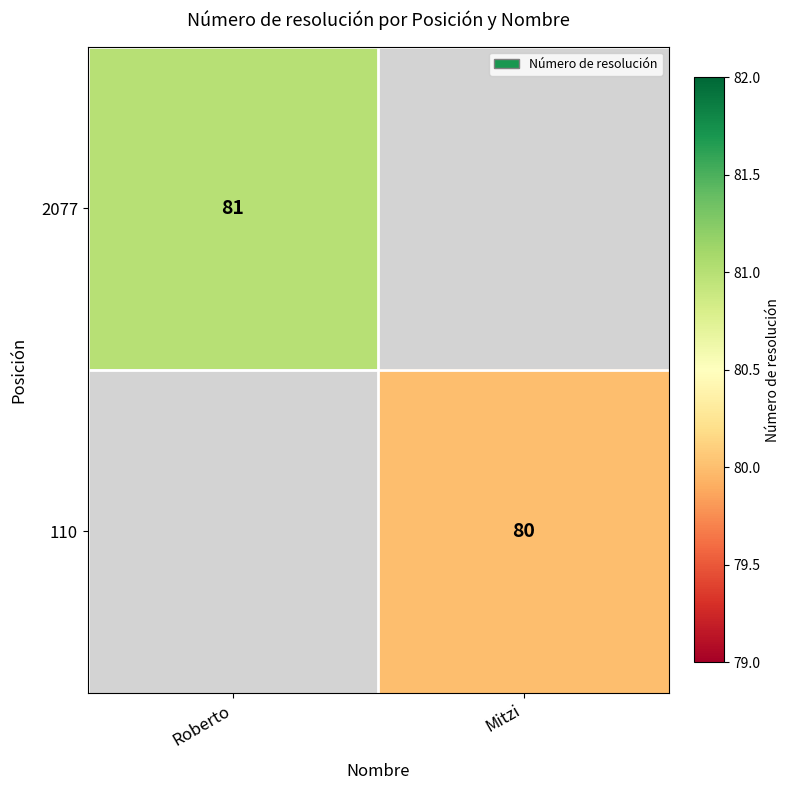

Is the value of 110 at Mitzi greater than the value of 2077 at Roberto?

No